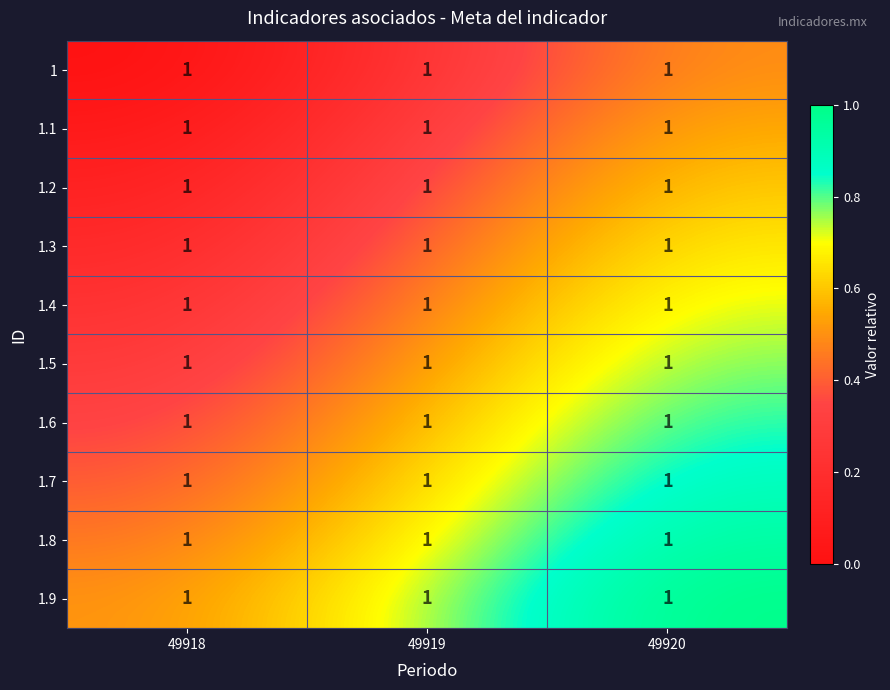

List the series in order of their peak value, lowest first.

1, 1.1, 1.2, 1.3, 1.4, 1.5, 1.6, 1.7, 1.8, 1.9